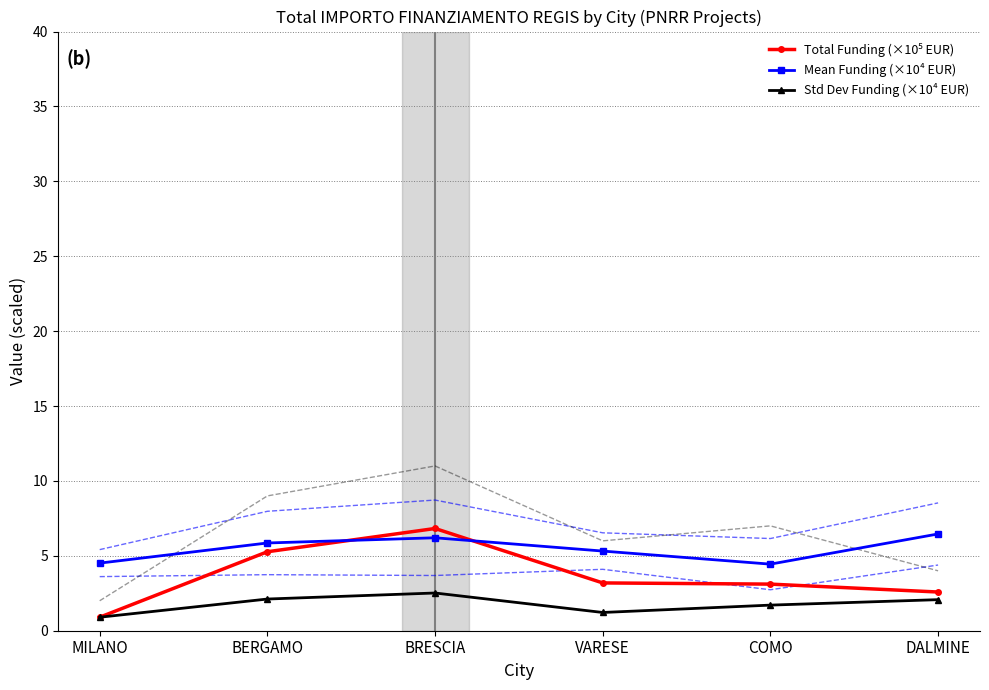

At which category is the sum across all series the highest?

BRESCIA